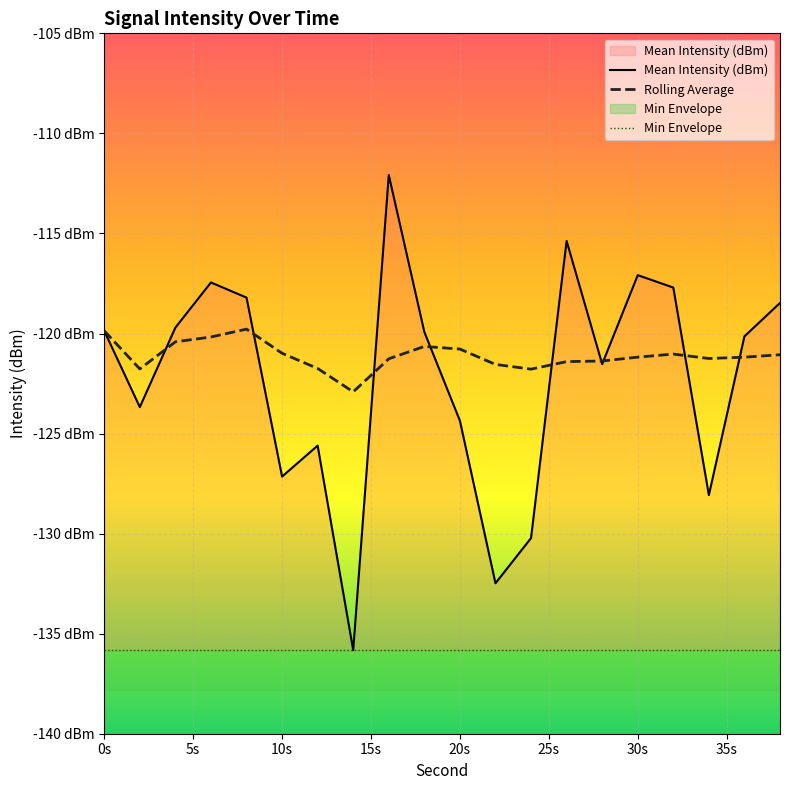

Reading left to right, list all the values displayed in this chart.

Mean Intensity (dBm): -119.9	-123.7	-119.7	-117.4	-118.2	-127.1	-125.6	-135.8	-112.1	-119.9	-124.4	-132.5	-130.2	-115.4	-121.5	-117.1	-117.7	-128.1	-120.1	-118.5
Rolling Average: -119.9	-121.8	-120.4	-120.2	-119.8	-121.0	-121.7	-122.9	-121.3	-120.6	-120.8	-121.5	-121.8	-121.4	-121.4	-121.2	-121.0	-121.2	-121.2	-121.1
Min Envelope: -135.8	-135.8	-135.8	-135.8	-135.8	-135.8	-135.8	-135.8	-135.8	-135.8	-135.8	-135.8	-135.8	-135.8	-135.8	-135.8	-135.8	-135.8	-135.8	-135.8